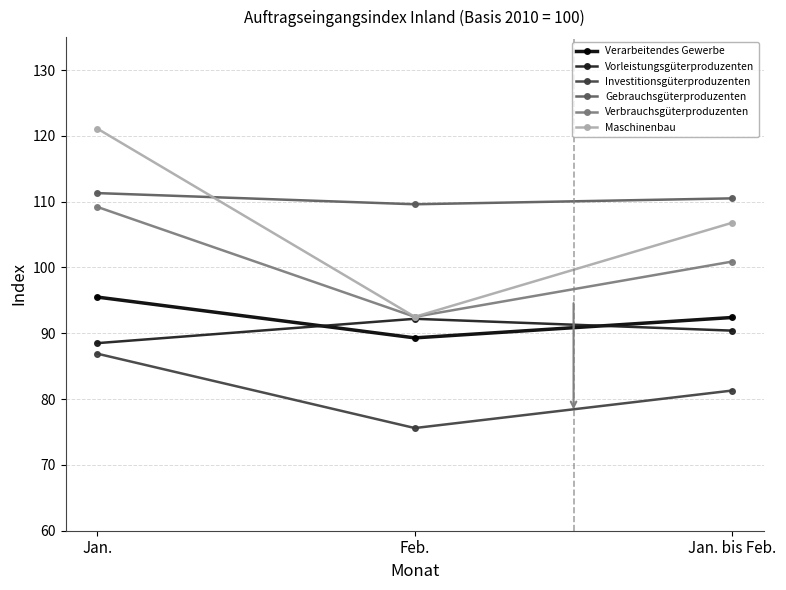

At which label does Vorleistungsgüterproduzenten first exceed 90?

Feb.